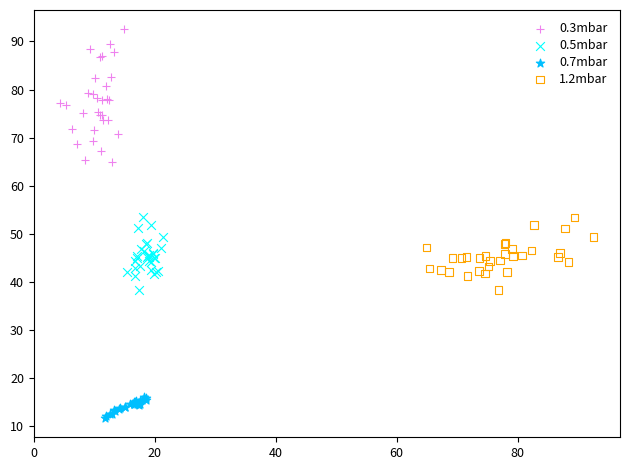

Which series contains the highest Y value?

0.3mbar